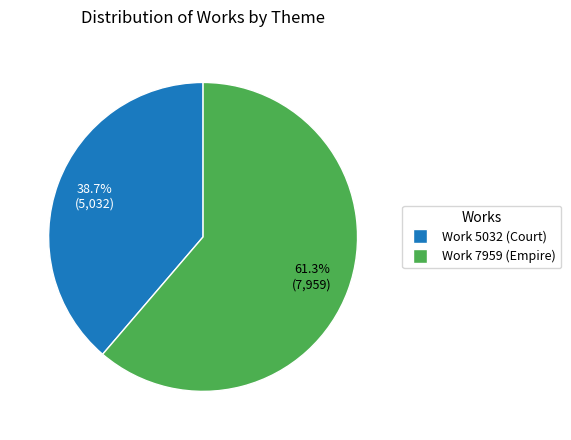

Is there a majority slice in this chart?

Yes